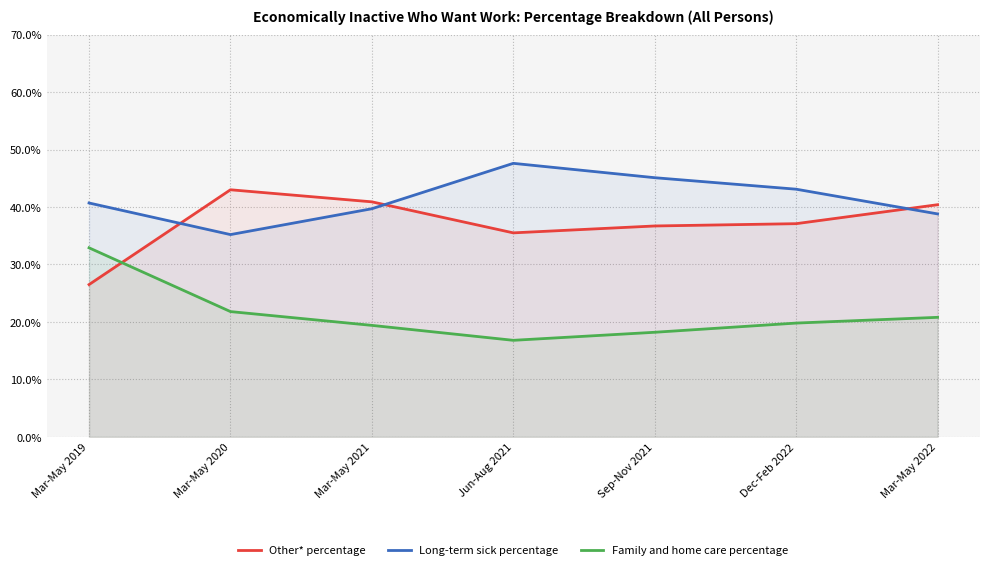

Rank the categories by Long-term sick percentage value from highest to lowest.

Jun-Aug 2021, Sep-Nov 2021, Dec-Feb 2022, Mar-May 2019, Mar-May 2021, Mar-May 2022, Mar-May 2020